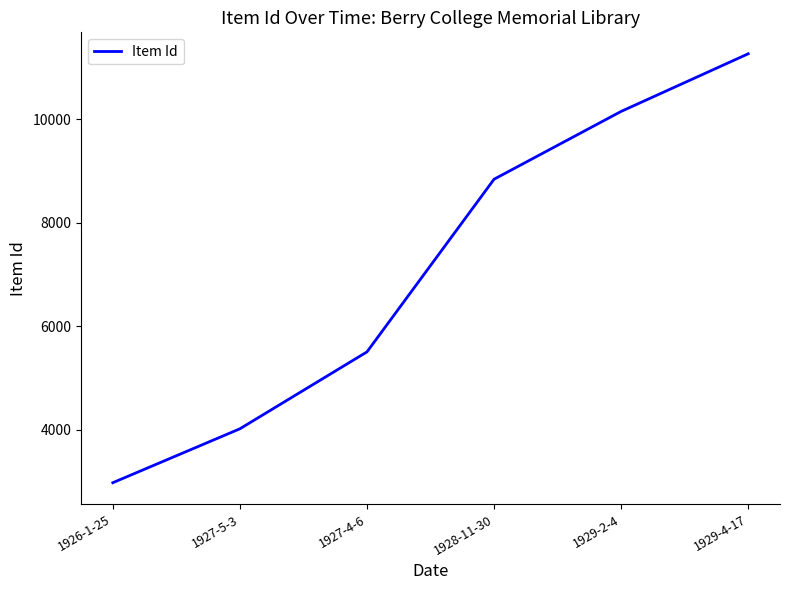

Count the number of categories in the chart.

6